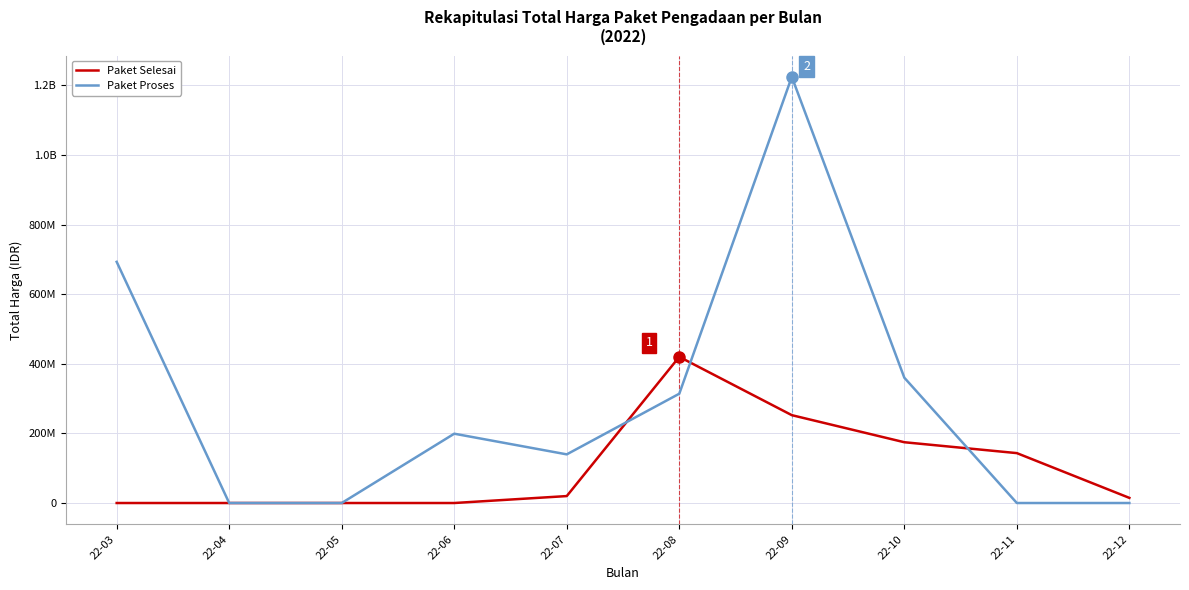

At which label is Paket Proses closest to 612341000?

22-03